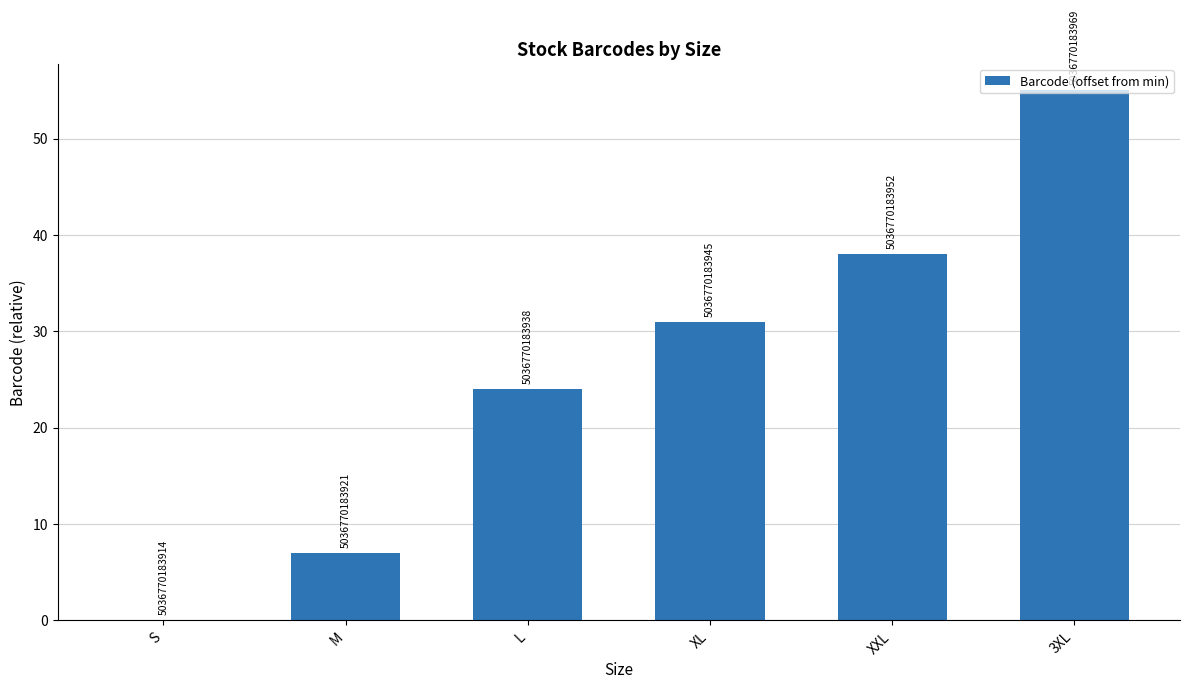

List the labels in order of value, smallest first.

S, M, L, XL, XXL, 3XL